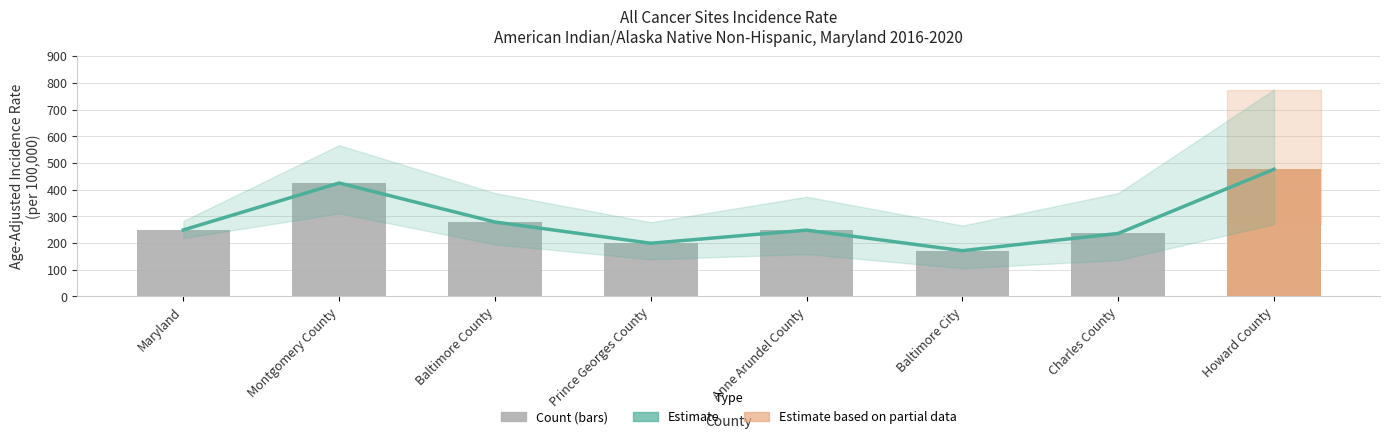

What value does the Age-Adjusted Incidence Rate series have at Montgomery County?

424.8